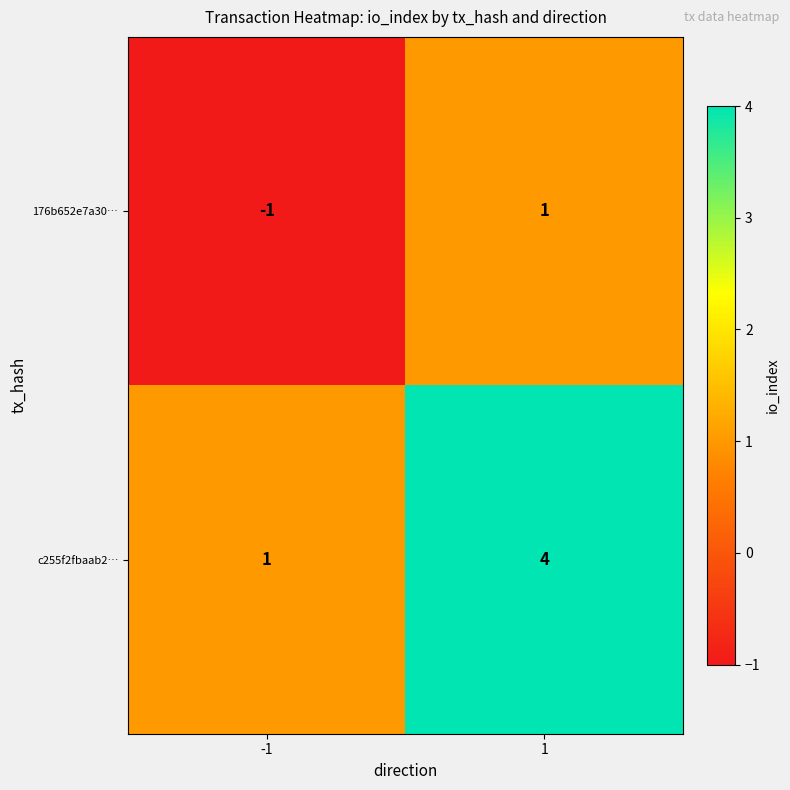

Reading left to right, extract all data points from this chart.

176b652e7a30…: -1	1
c255f2fbaab2…: 1	4